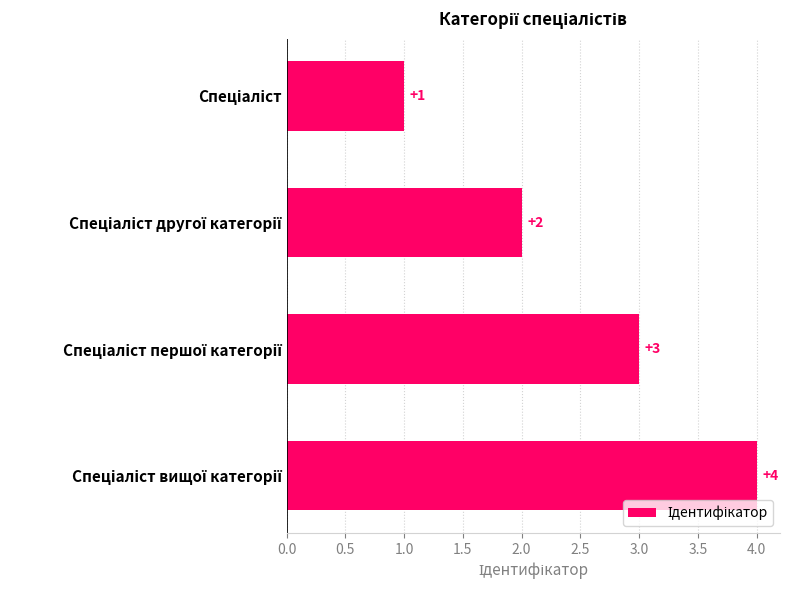

What is the difference between the maximum and minimum values?

3